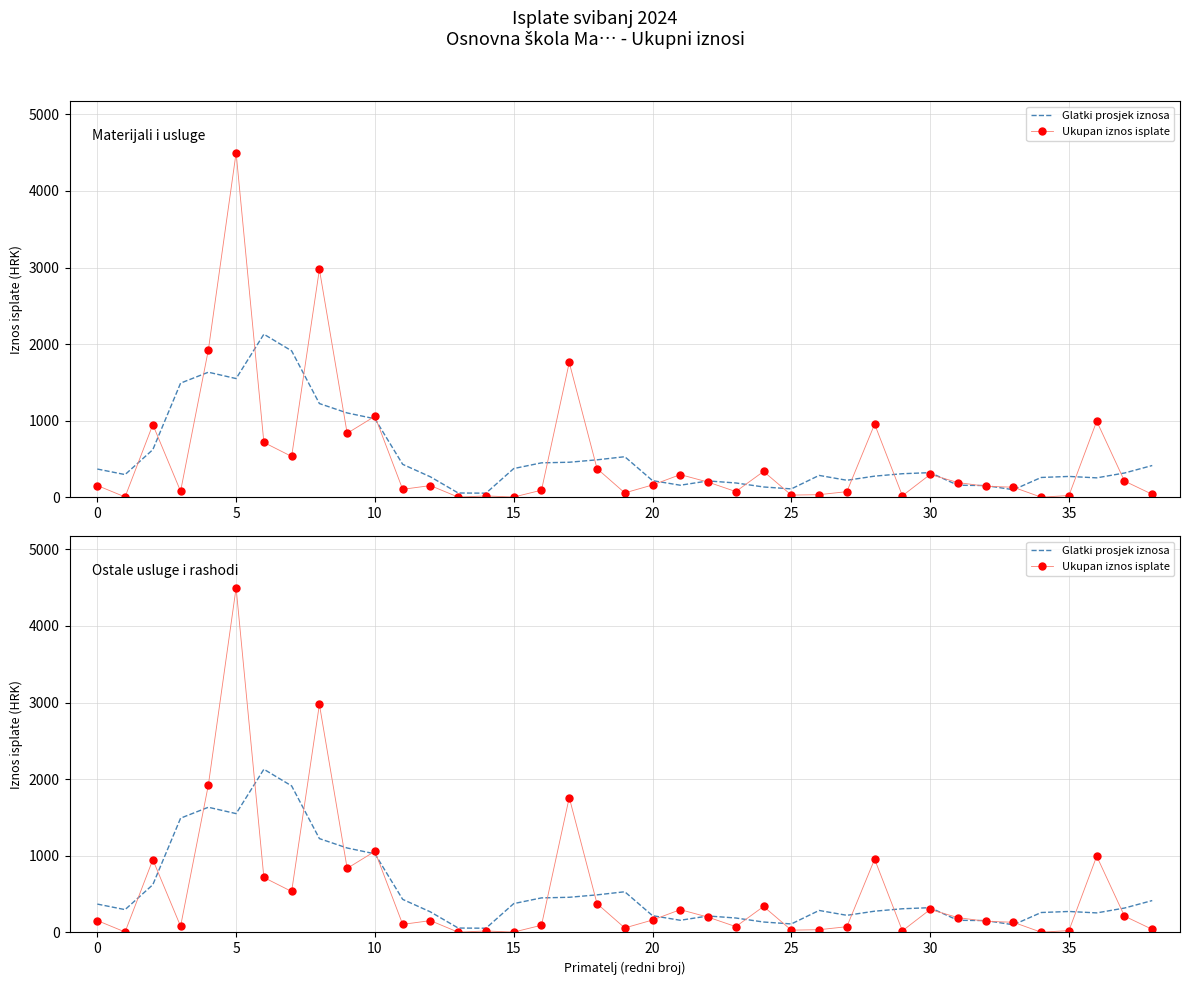

Read the Ukupan iznos isplate value at 38.

40.0